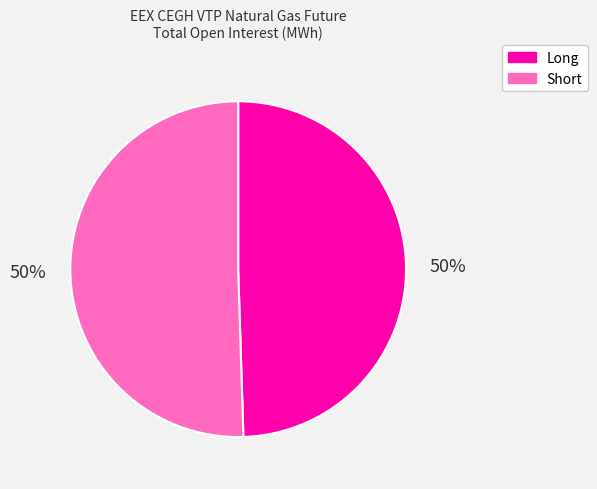

How many segments does this pie chart have?

2